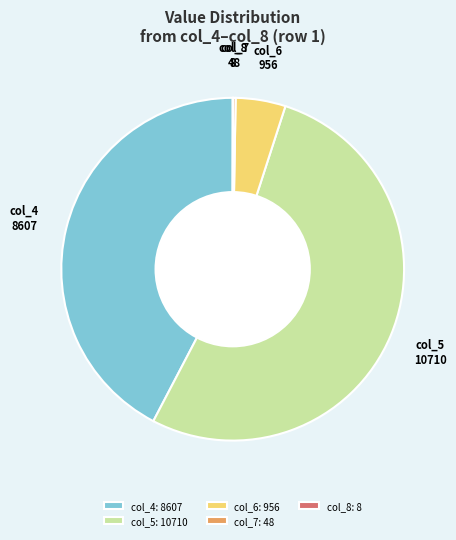

Which slice represents more than half of the pie?

col_5